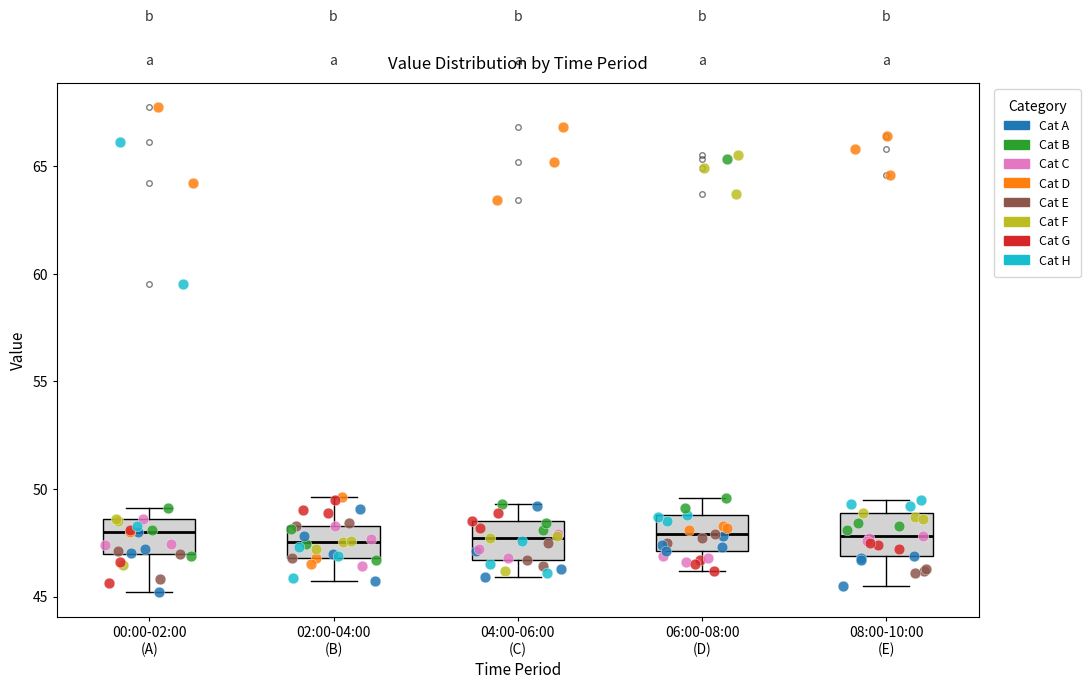

Where is the upper edge of the box for 08:00-10:00 (E) on the y-axis? The values are not printed on the chart, so give them approximately, as read against the axis.

49.0